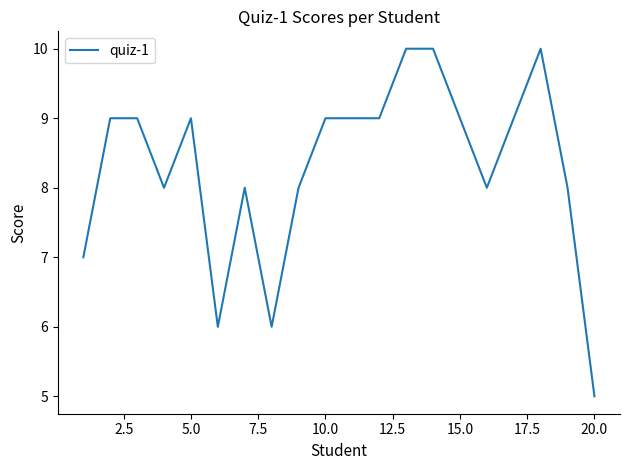

What is the difference between the maximum and minimum values?

5